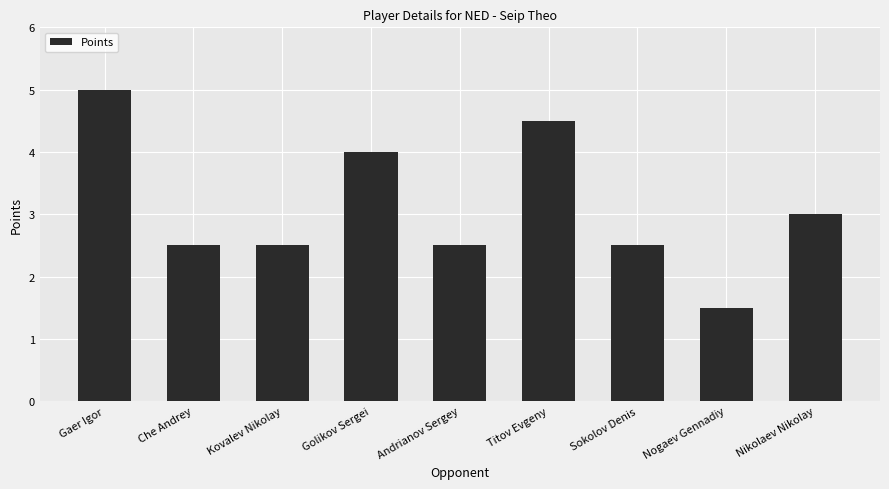

Reading left to right, list all the values displayed in this chart.

Gaer Igor=5.0	Che Andrey=2.5	Kovalev Nikolay=2.5	Golikov Sergei=4.0	Andrianov Sergey=2.5	Titov Evgeny=4.5	Sokolov Denis=2.5	Nogaev Gennadiy=1.5	Nikolaev Nikolay=3.0